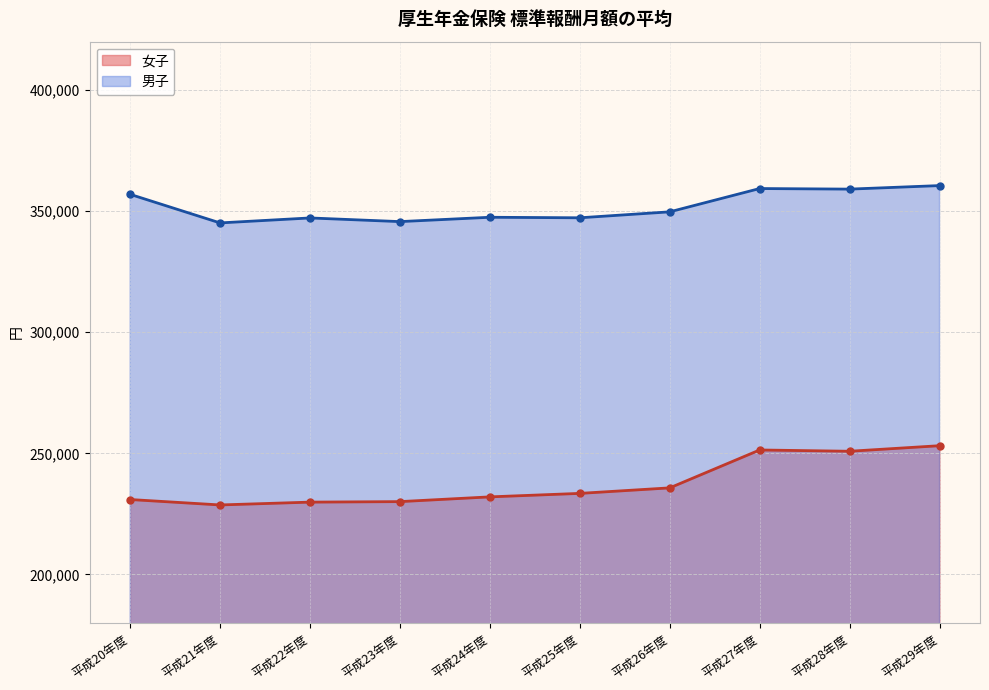

What are all the series names shown in the legend?

女子, 男子